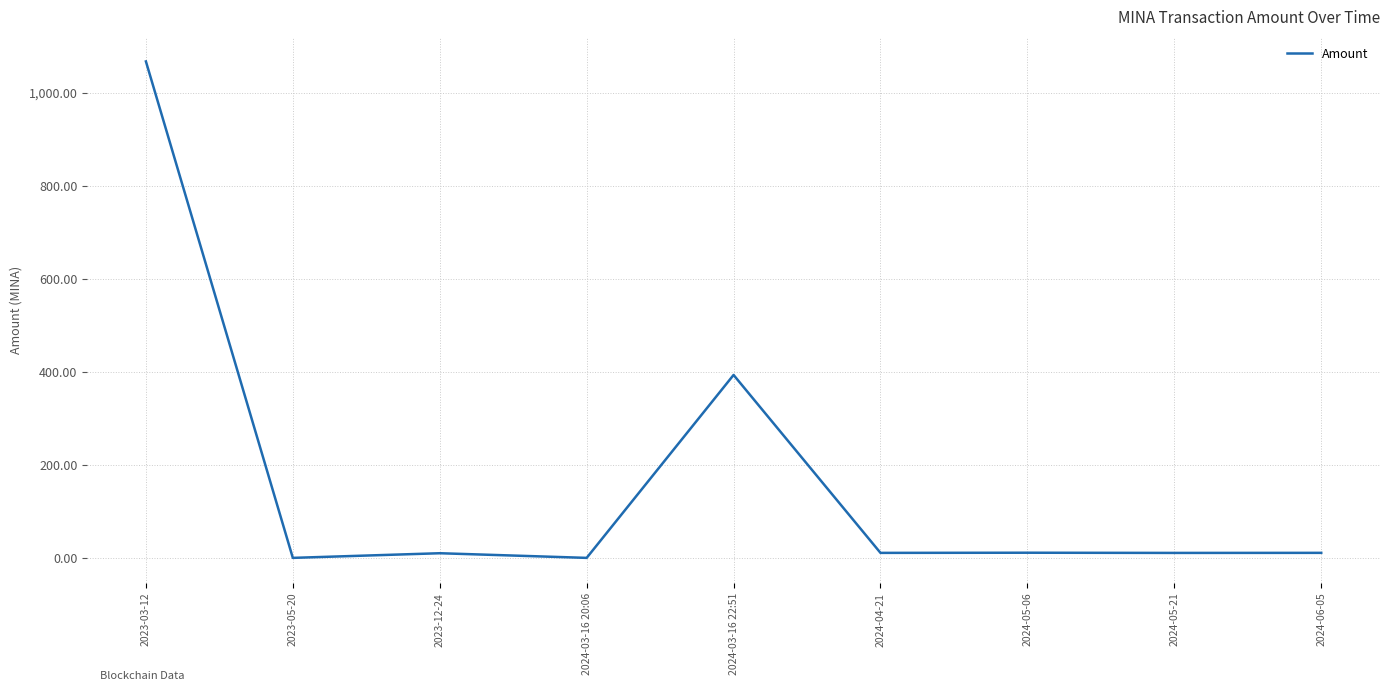

Between 2024-03-16 20:06 and 2024-06-05, which is larger?

2024-06-05